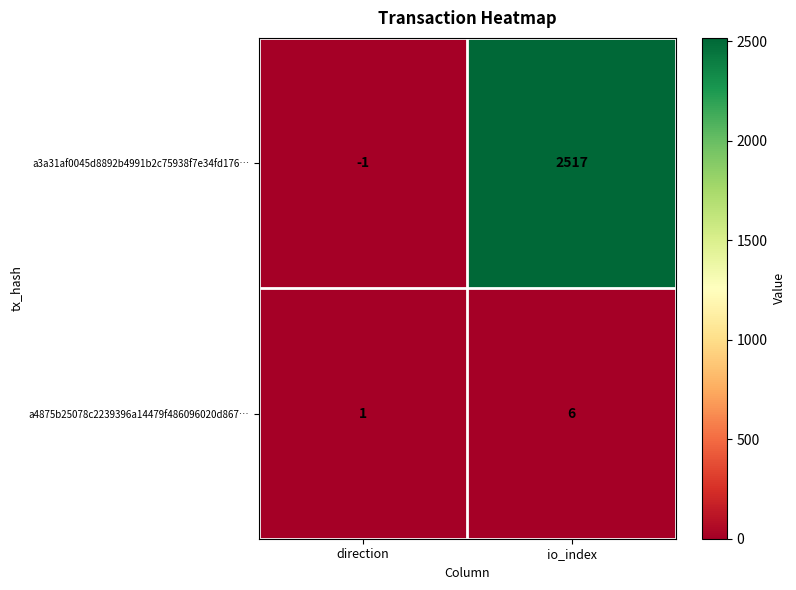

Which category has the lowest value across all series?

direction